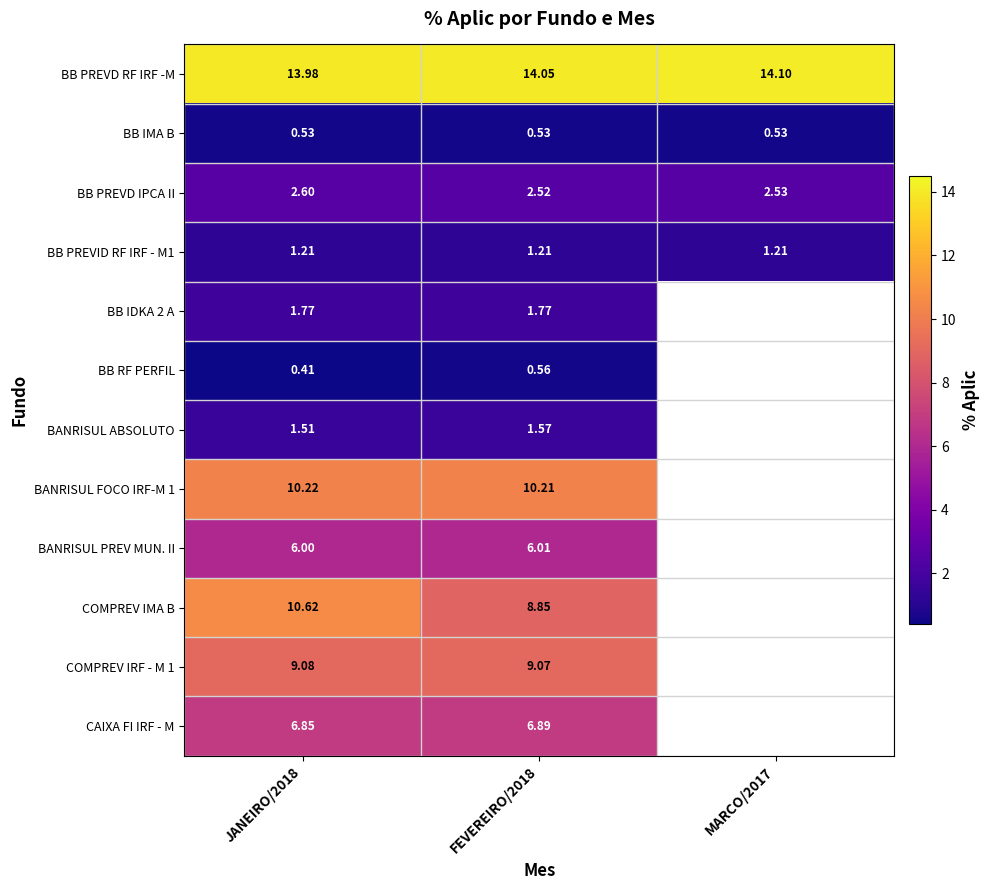

What is the total value across all series at FEVEREIRO/2018?

63.2